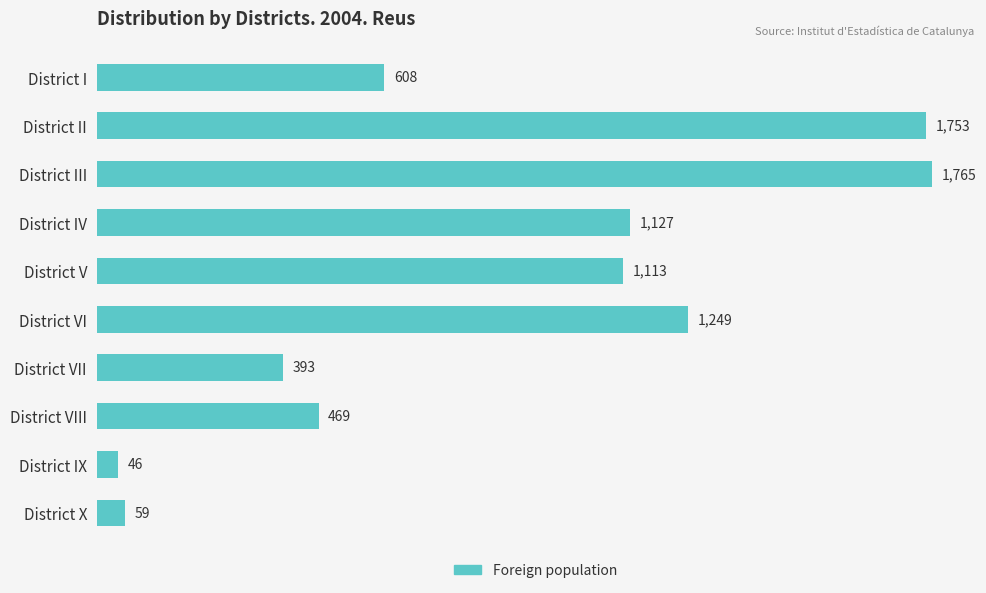

Are the bars grouped side by side (vs. stacked)?

No